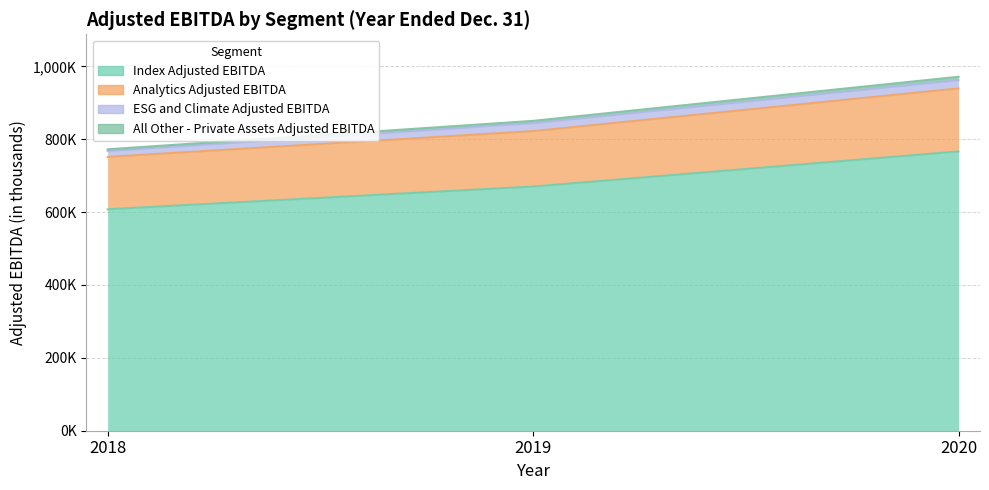

The Index Adjusted EBITDA series shows 607853 at 2018. True or false?

True